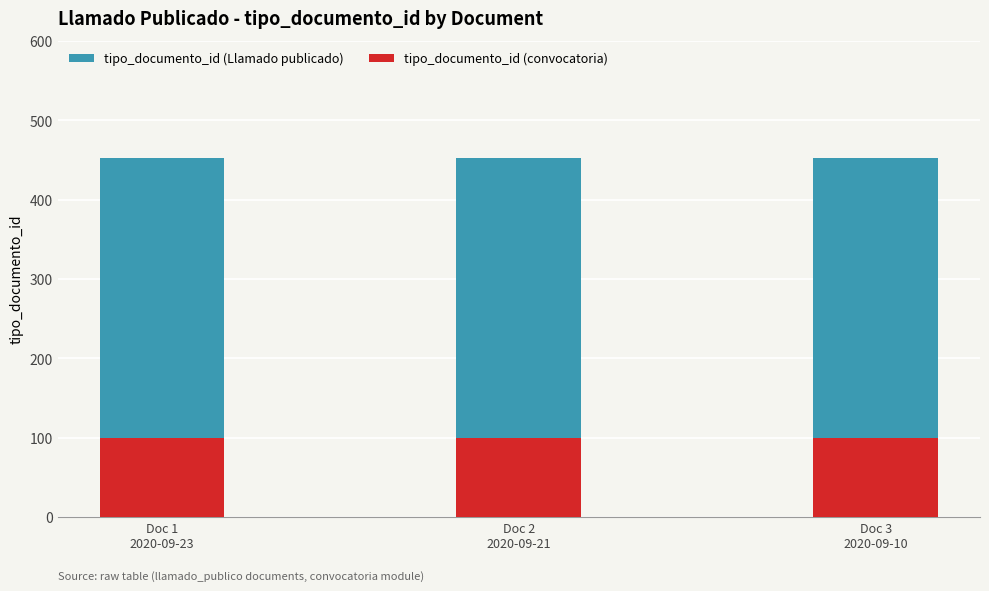

Where is tipo_documento_id (convocatoria) nearest to the value 99?

Doc 1
2020-09-23